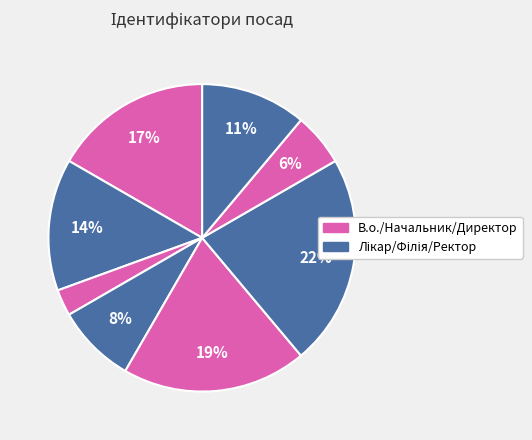

How many segments does this pie chart have?

8